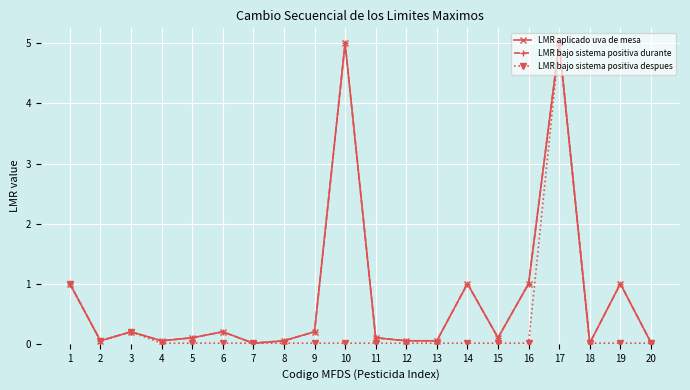

Reading left to right, extract all data points from this chart.

LMR aplicado uva de mesa: 1.0	0.1	0.2	0.1	0.1	0.2	0.0	0.1	0.2	5.0	0.1	0.1	0.1	1.0	0.1	1.0	5.0	0.0	1.0	0.0
LMR bajo sistema positiva durante: 1.0	0.1	0.2	0.1	0.1	0.2	0.0	0.1	0.2	5.0	0.1	0.1	0.1	1.0	0.1	1.0	5.0	0.0	1.0	0.0
LMR bajo sistema positiva despues: 1.0	0.1	0.2	0.0	0.0	0.0	0.0	0.0	0.0	0.0	0.0	0.0	0.0	0.0	0.0	0.0	5.0	0.0	0.0	0.0